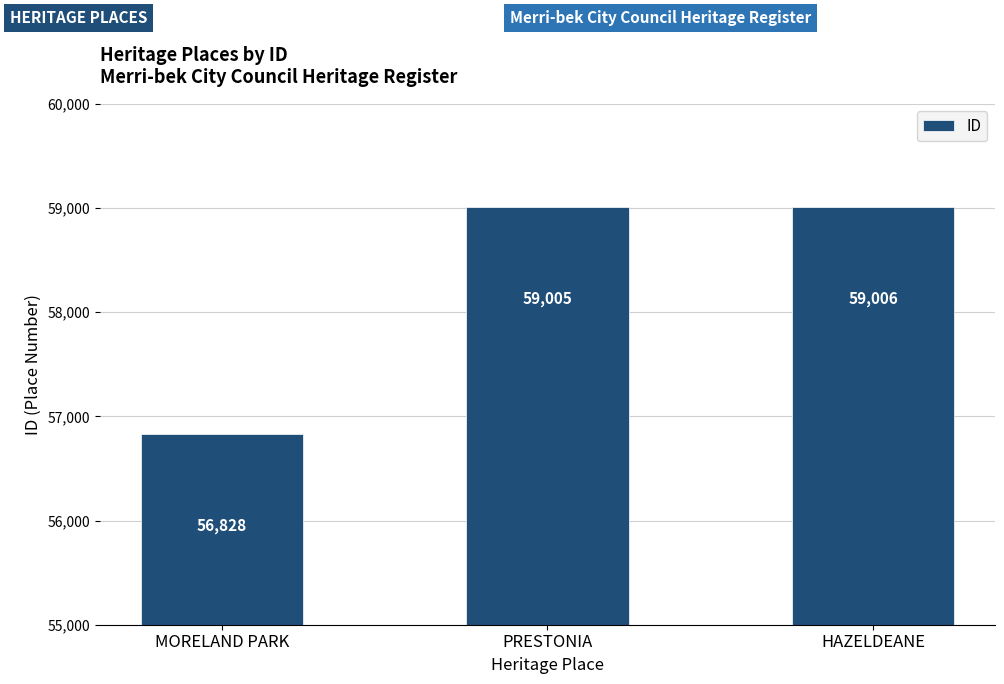

At which label is the value closest to 57917?

PRESTONIA